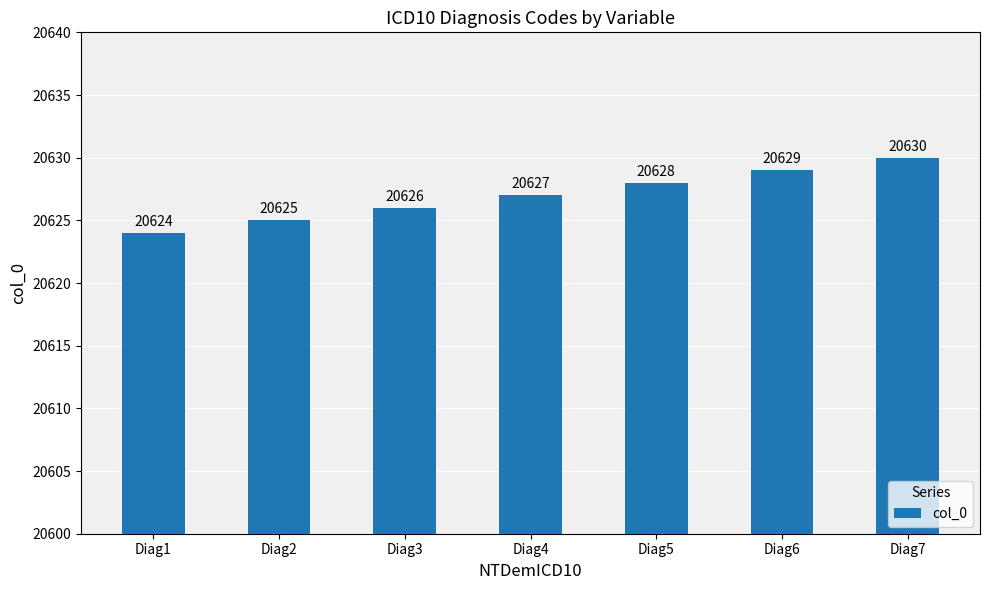

How many data points does each series have?

7